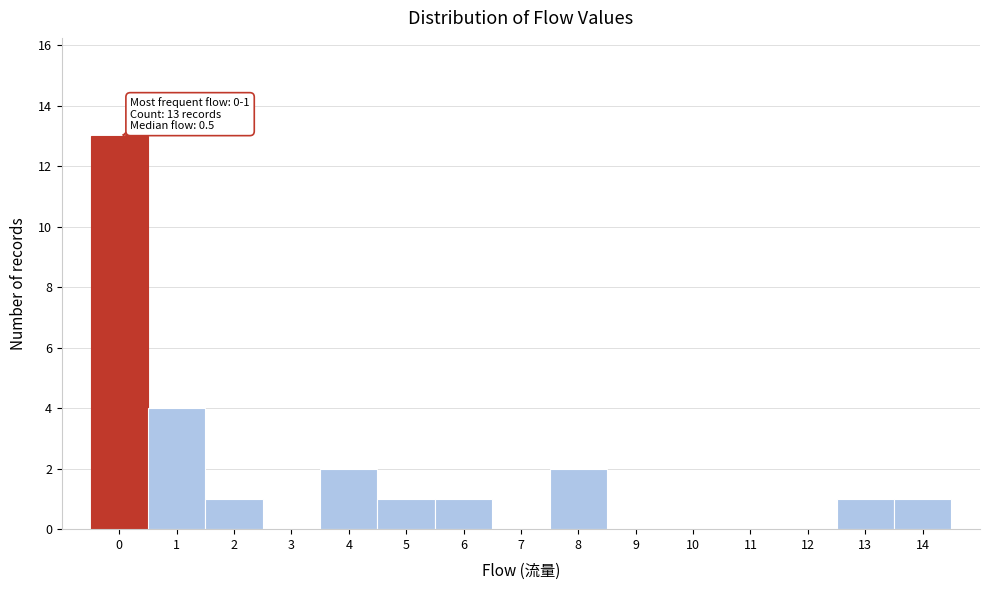

Reading left to right, list all the values displayed in this chart.

0=13	1=4	2=1	3=0	4=2	5=1	6=1	7=0	8=2	9=0	10=0	11=0	12=0	13=1	14=1